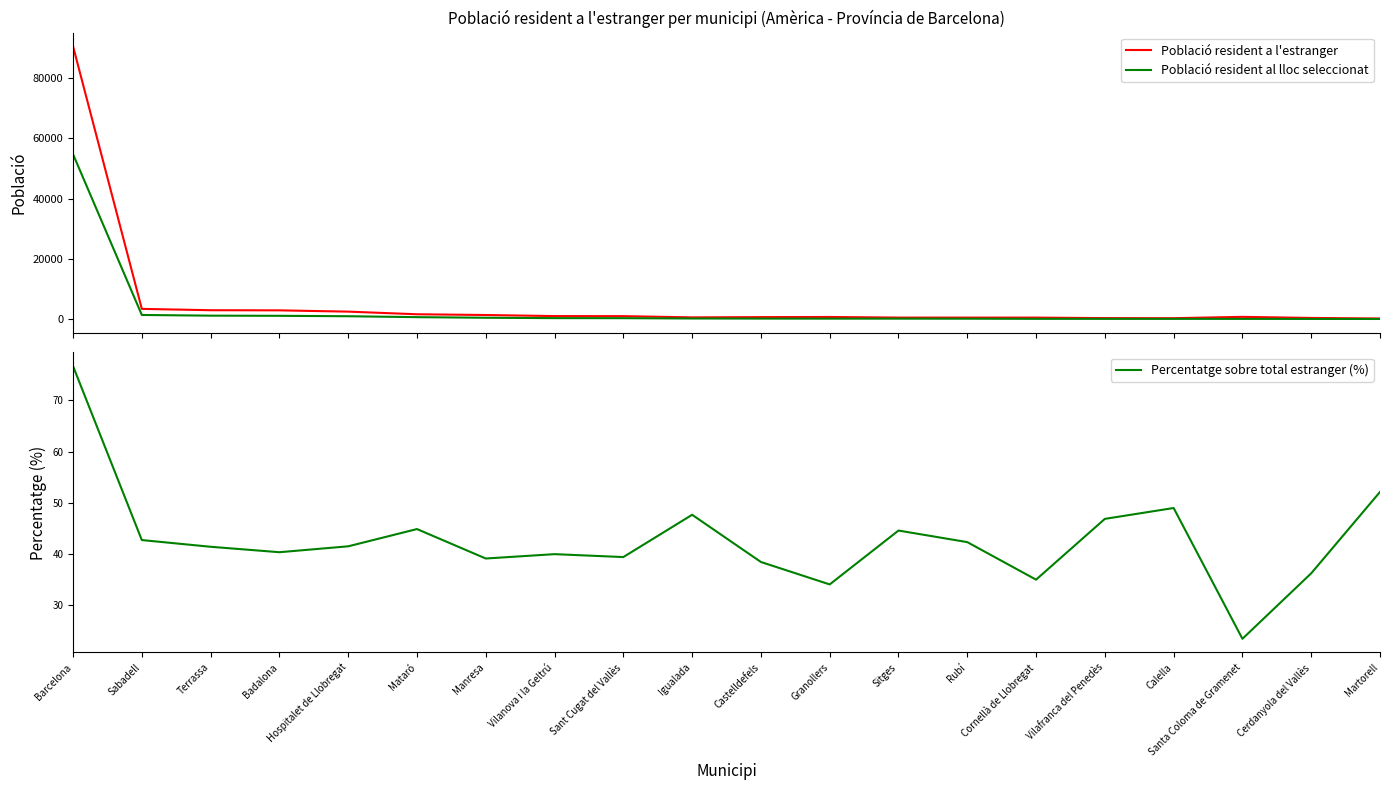

True or false: Percentatge sobre total estranger (%) and Població resident a l'estranger cross at least once.

False